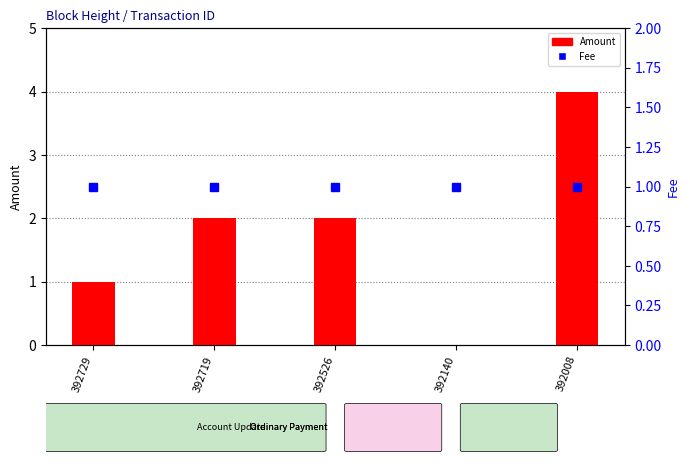

How many categories are shown in the chart?

5